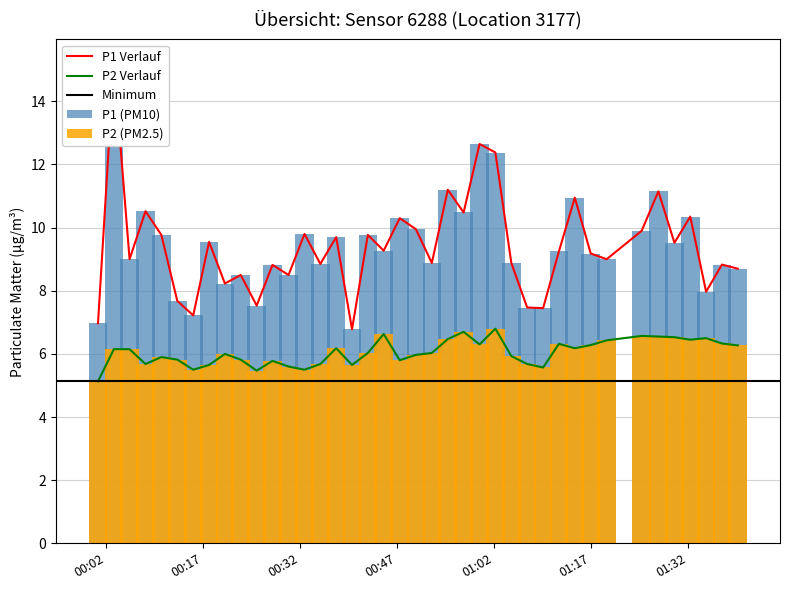

What is the maximum value for P2 Verlauf?

6.8